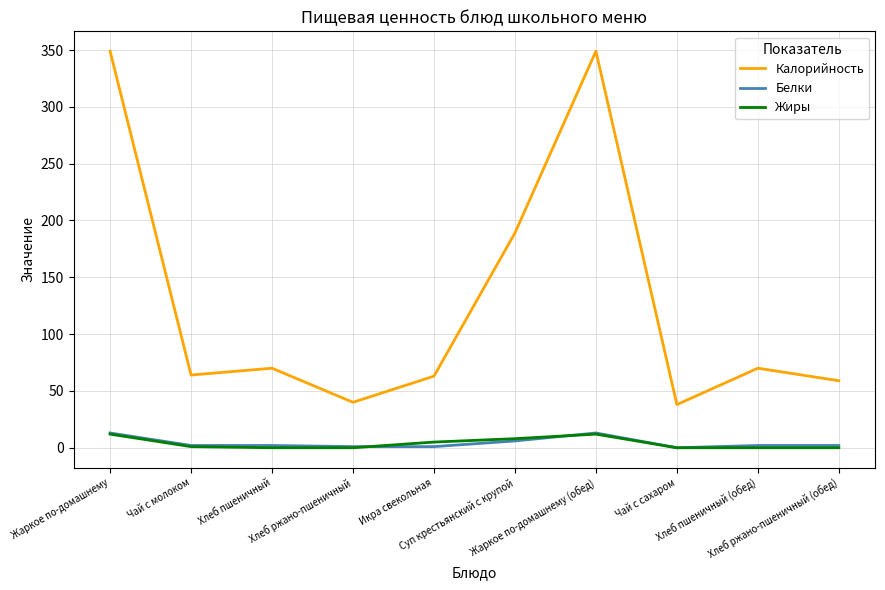

Rank the series at Икра свекольная from highest to lowest value.

Калорийность, Жиры, Белки